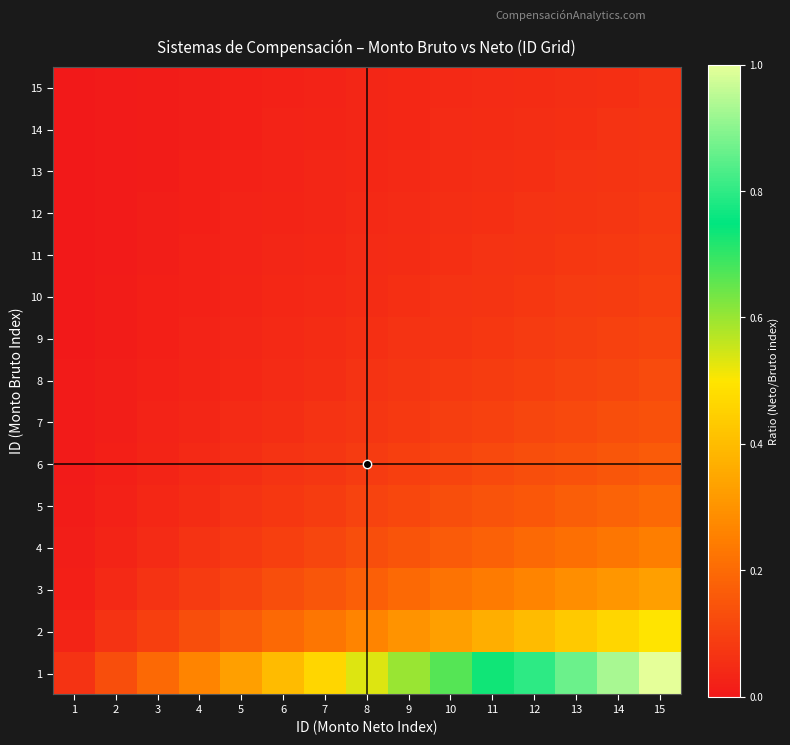

Rank the series by their maximum value, from lowest to highest.

15, 14, 13, 12, 11, 10, 9, 8, 7, 6, 5, 4, 3, 2, 1